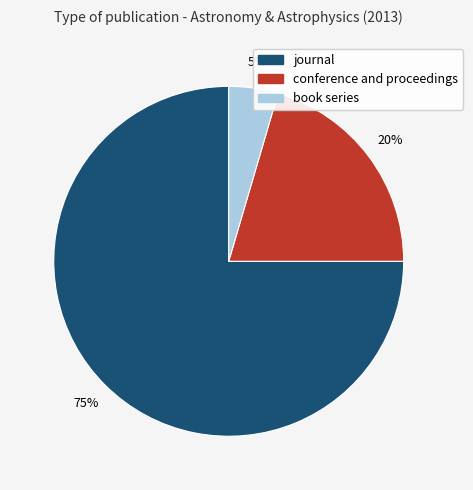

What percentage is the journal slice, to the nearest percent?

75%